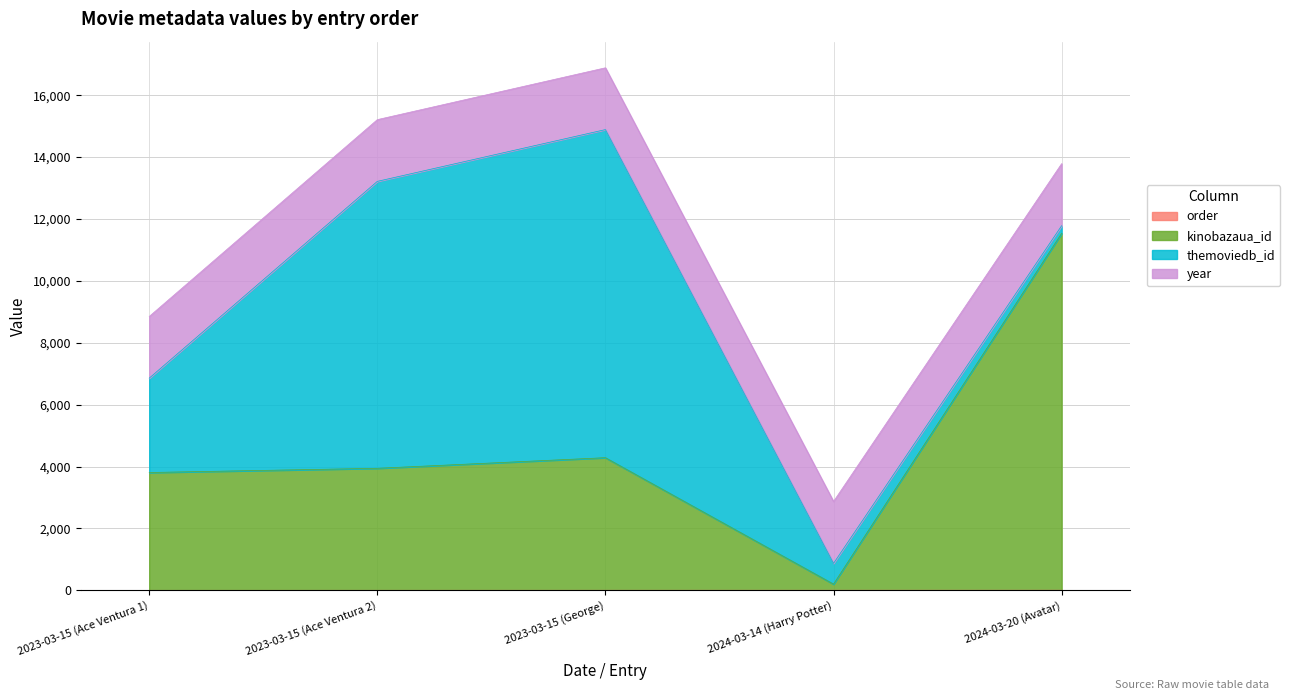

At which label does order first exceed 3?

2024-03-14 (Harry Potter)